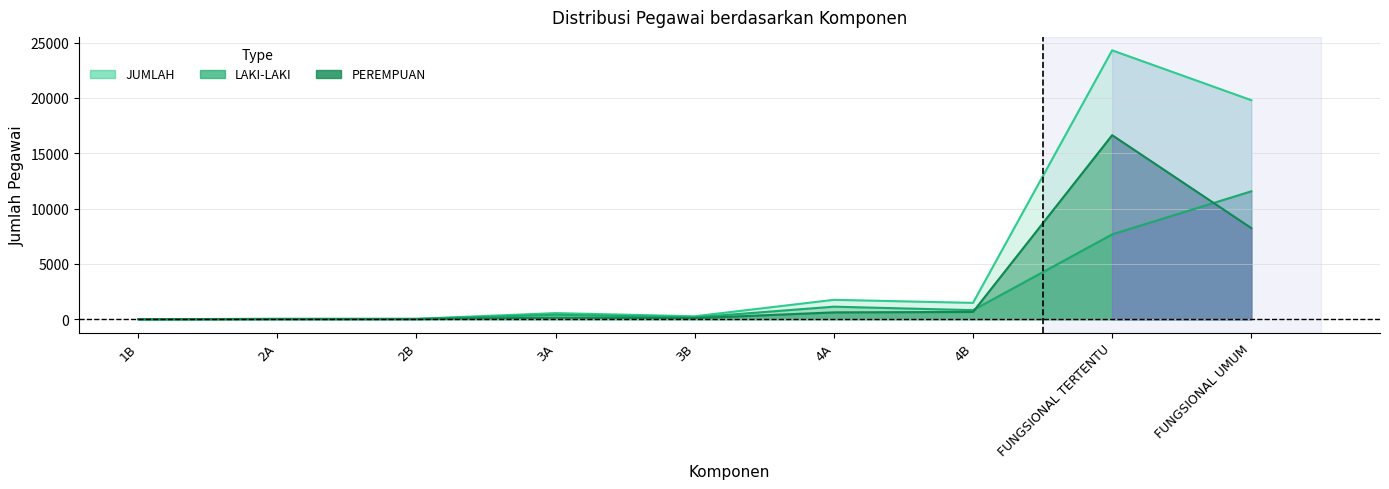

How many data points in JUMLAH are above 554?

4